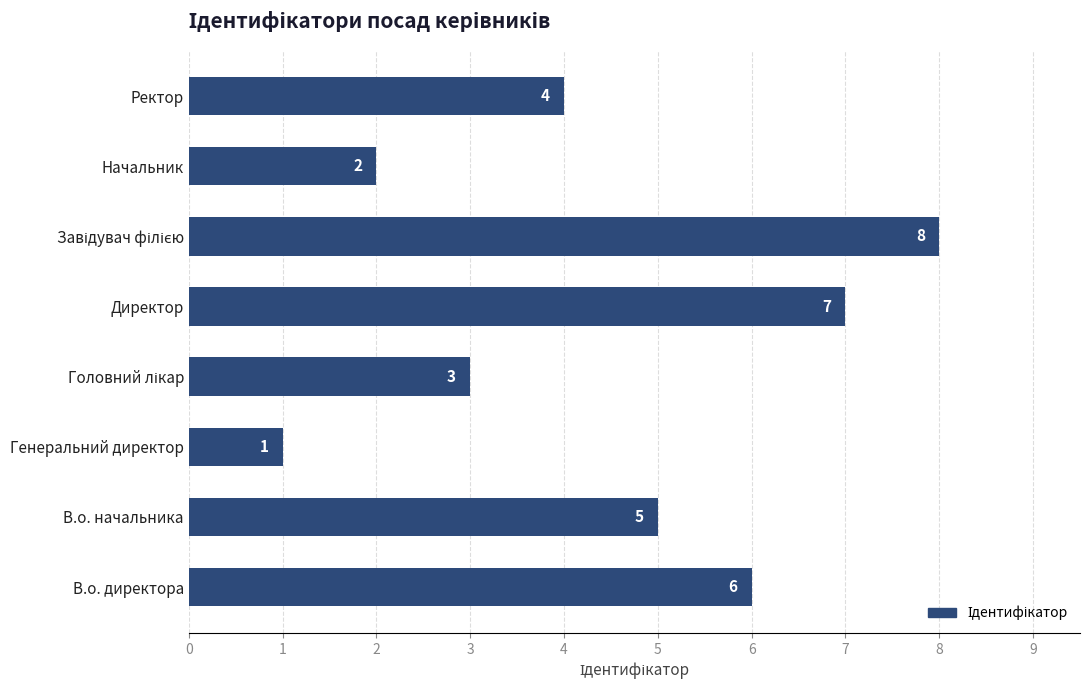

The value at Ректор is 4. True or false?

True